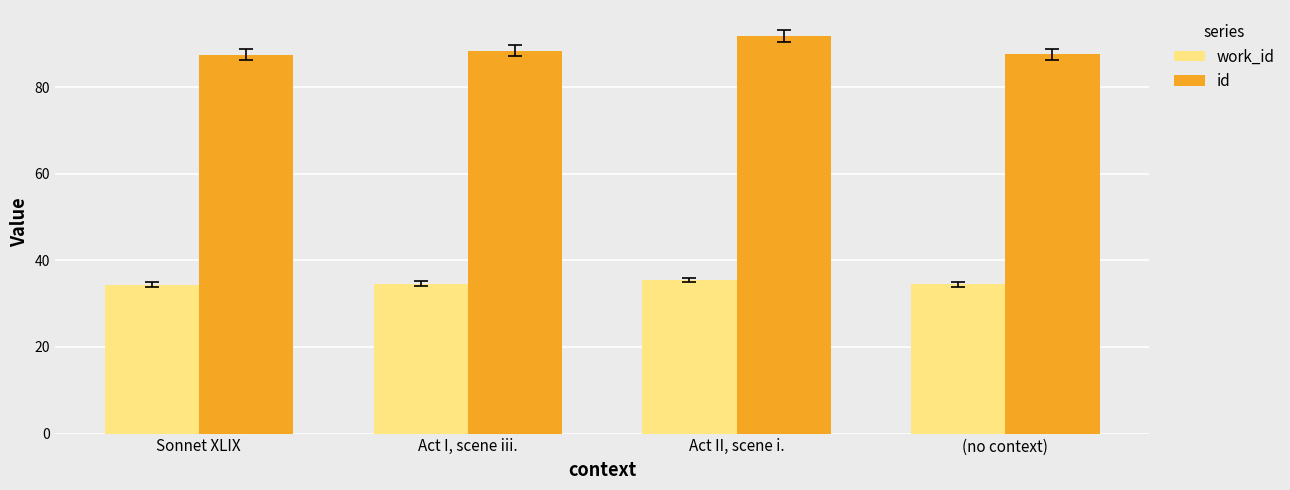

Which series has the largest range (max minus min)?

id